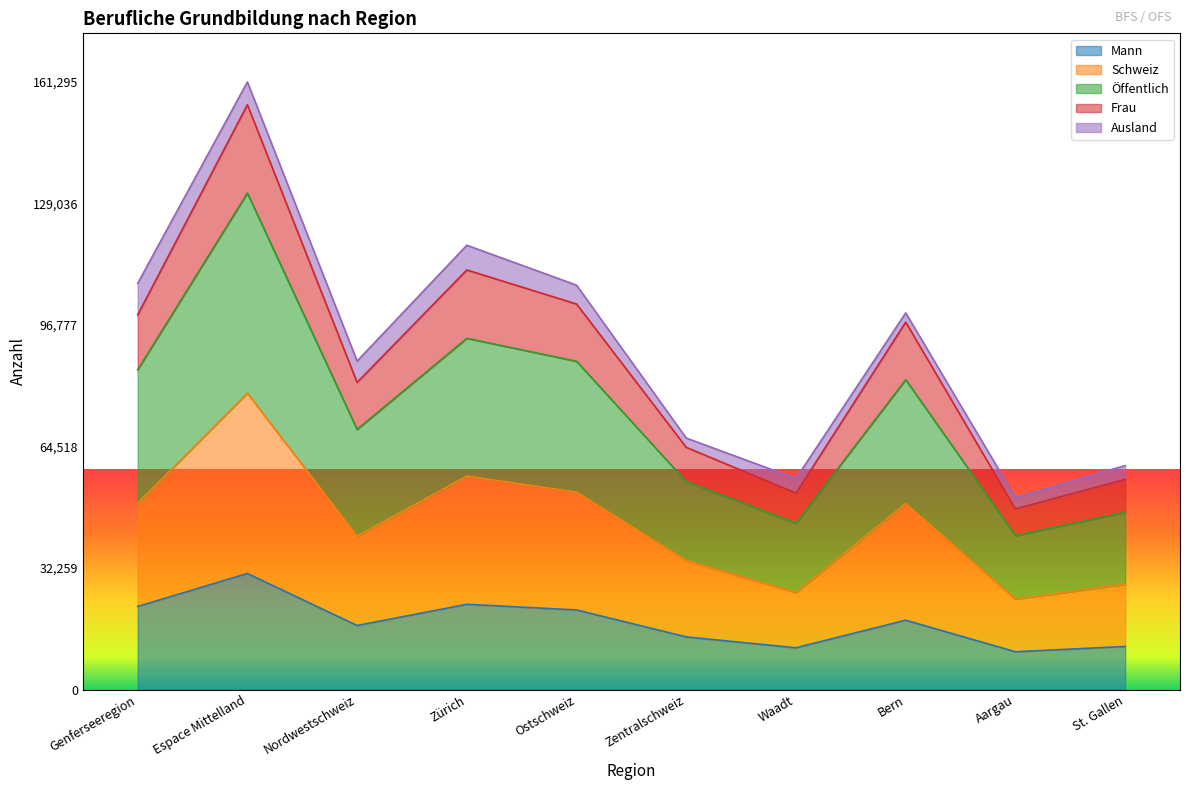

At how many categories does at least one series exceed 10587?

10